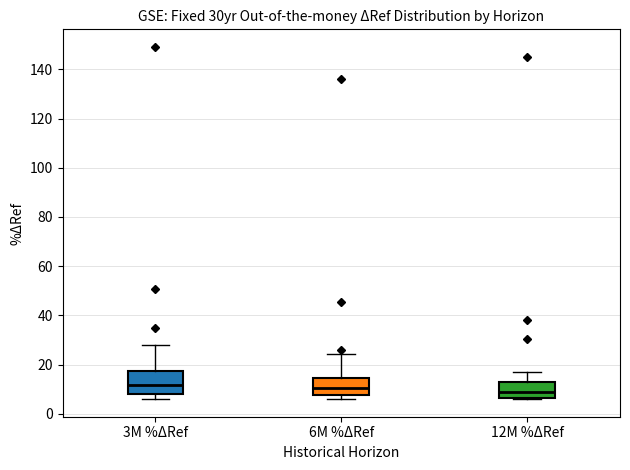

Reading left to right, transcribe this box plot: for each box, give where its median line is, the range the box spans, and where its two whiskers end, as read against the y-axis. The values are not printed on the chart, so give them approximately, as read against the axis.

3M %ΔRef: median 12, box 8 to 18, whiskers 6 to 28
6M %ΔRef: median 10, box 8 to 14, whiskers 6 to 24
12M %ΔRef: median 8, box 6 to 12, whiskers 6 to 16